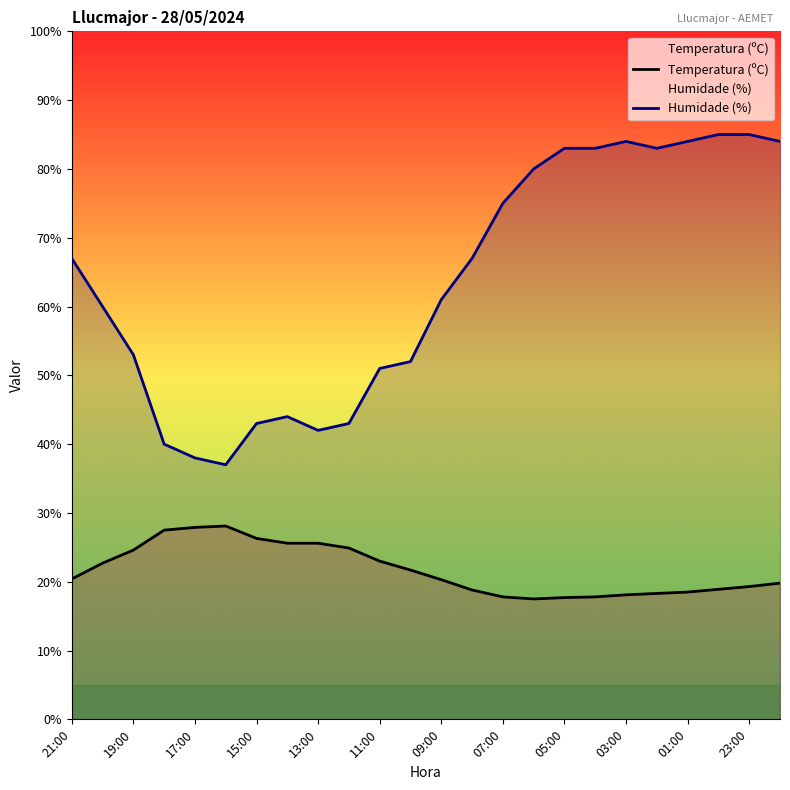

Between 21:00 and 03:00, which series saw the biggest shift?

Humidade (%)